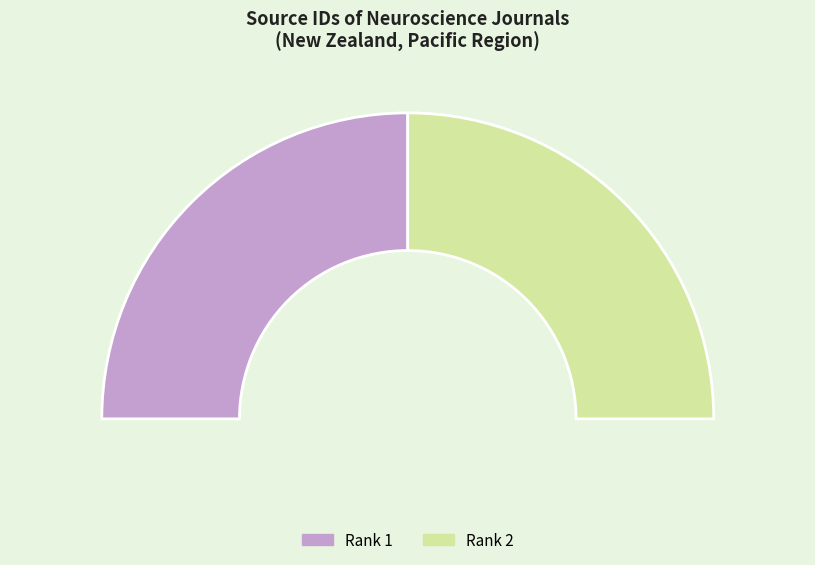

Which category has the biggest portion of the pie?

Rank 2 (Neuroscience and Neuroeconomics)